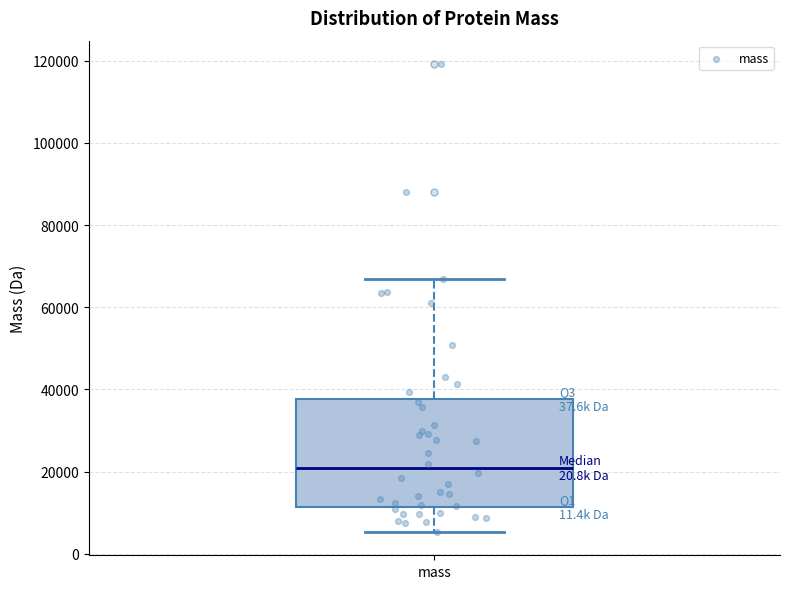

Read this box plot against the y-axis: the position of the median line, the range covered by the box, and the ends of both whiskers. The values are not printed on the chart, so give them approximately, as read against the axis.

median 20000, box 12000 to 38000, whiskers 6000 to 66000